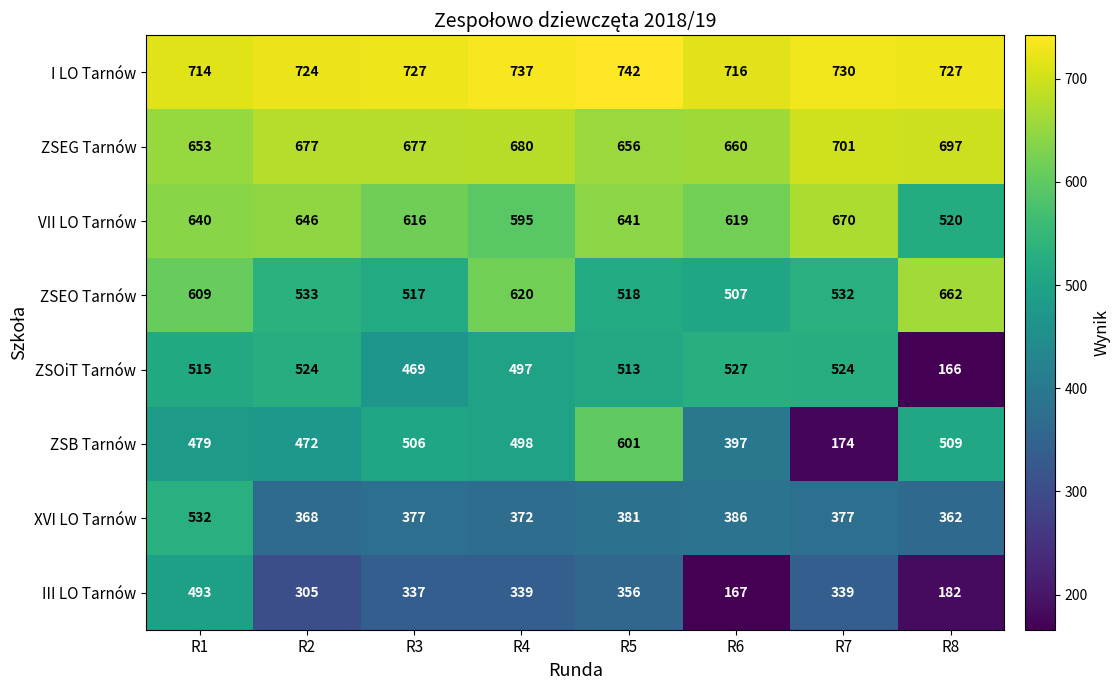

The VII LO Tarnów series shows 646 at R2. True or false?

True